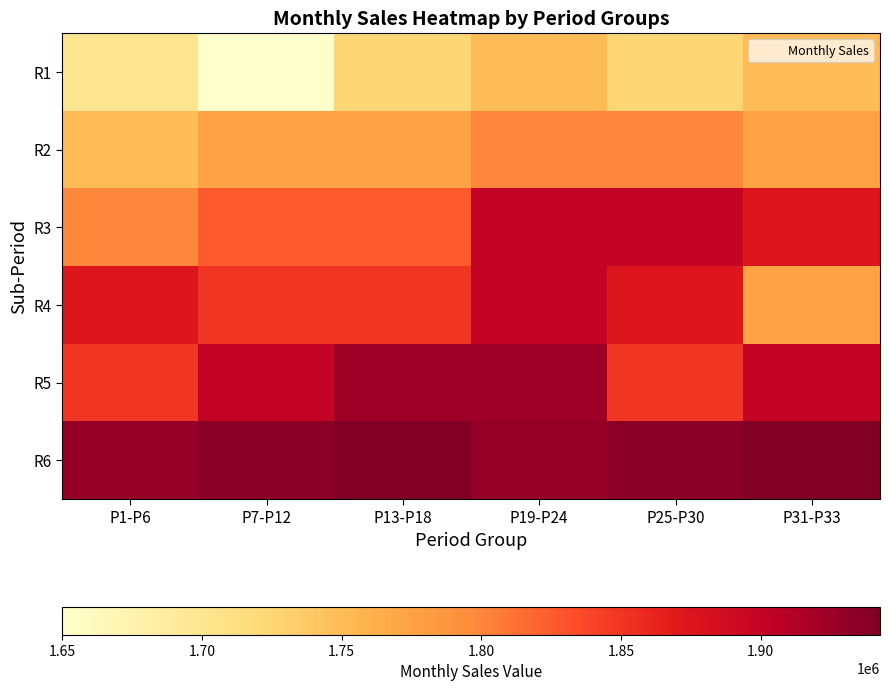

Which series has the largest total across all categories?

R6